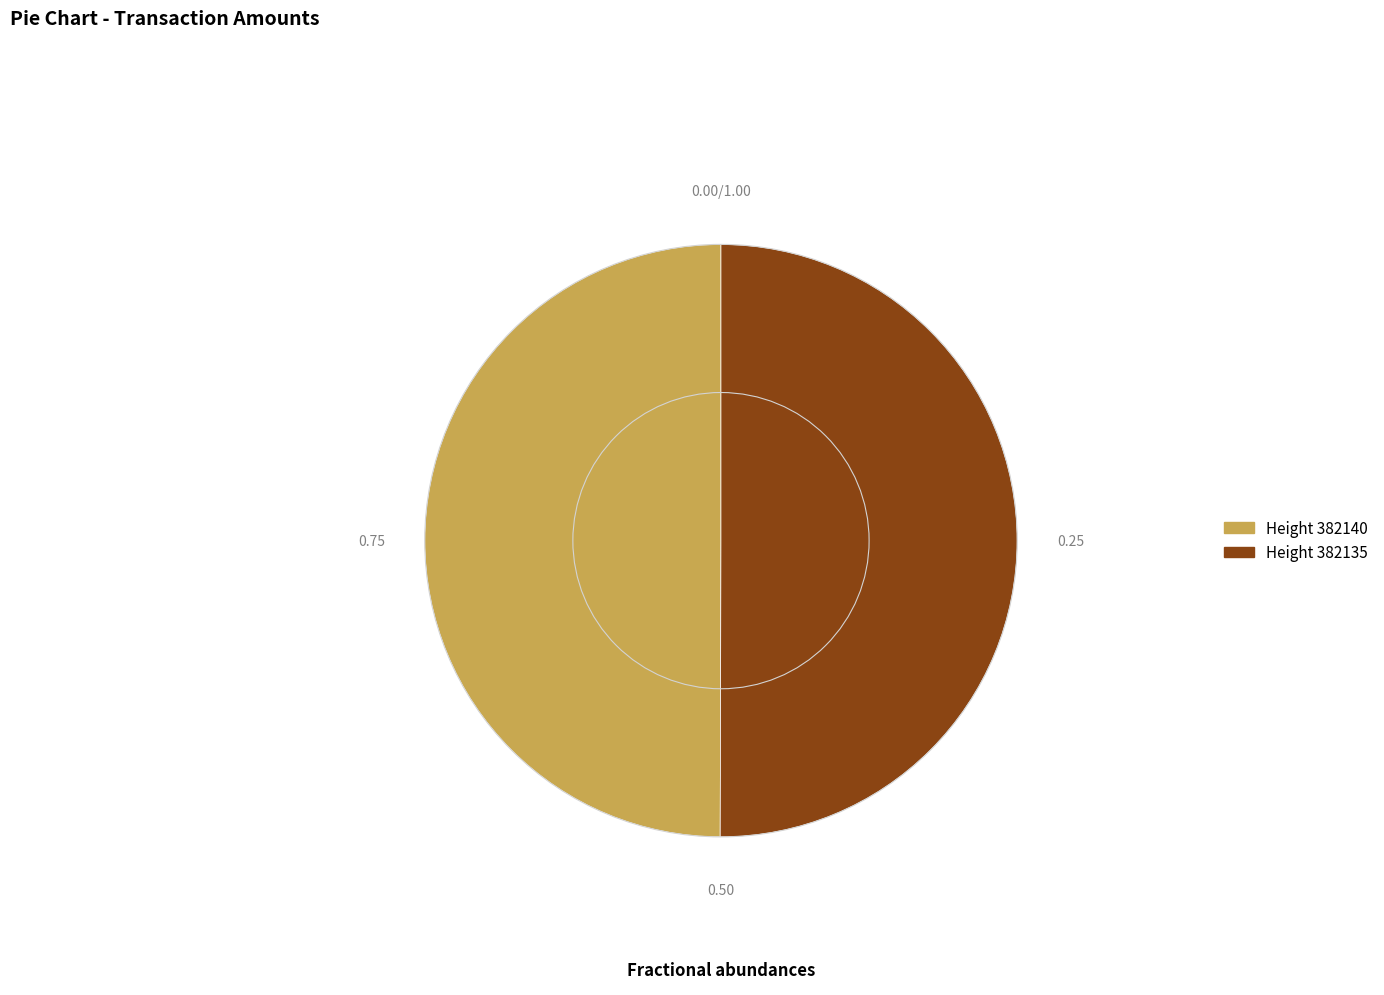

Approximately how many times larger is the value at Height 382135 compared to Height 382140?

1.0